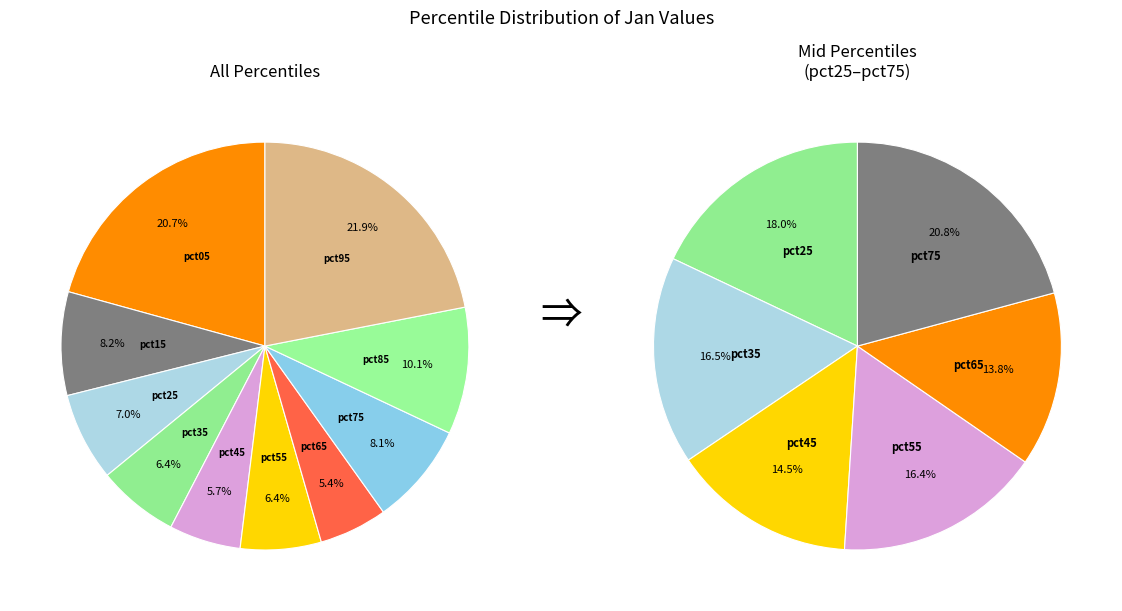

To the nearest percent, what is the combined percentage of pct05 and pct25?

28%